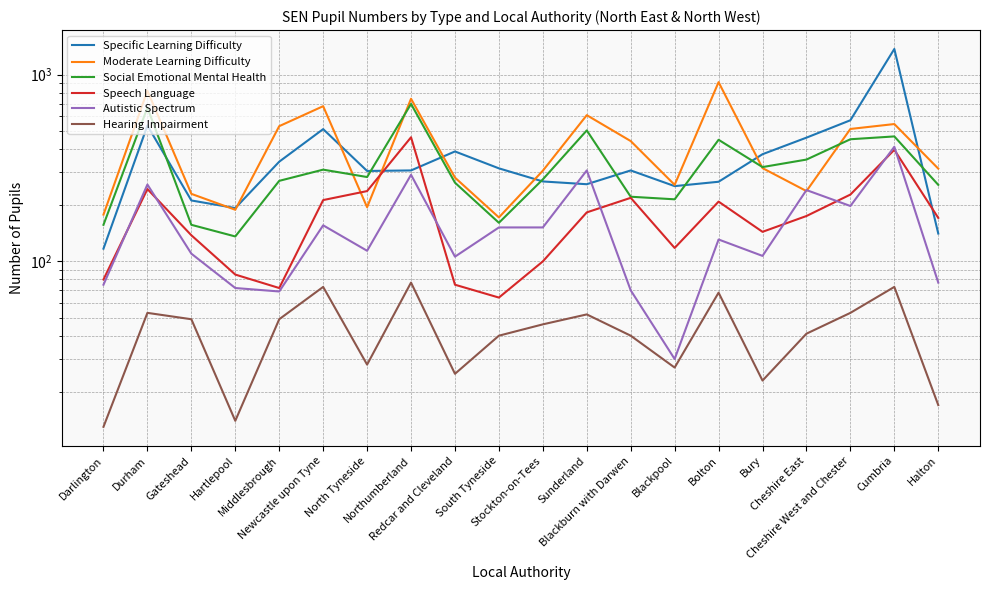

Which category has the highest value across all series?

Cumbria